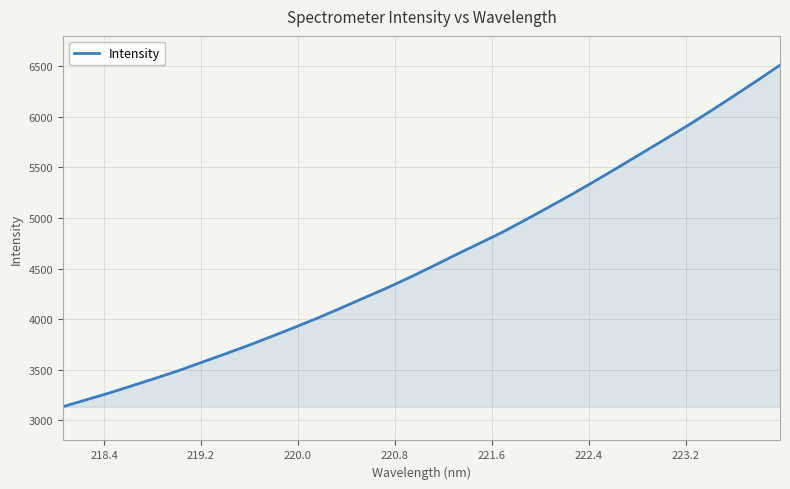

What is the difference between the maximum and minimum values?

3377.7